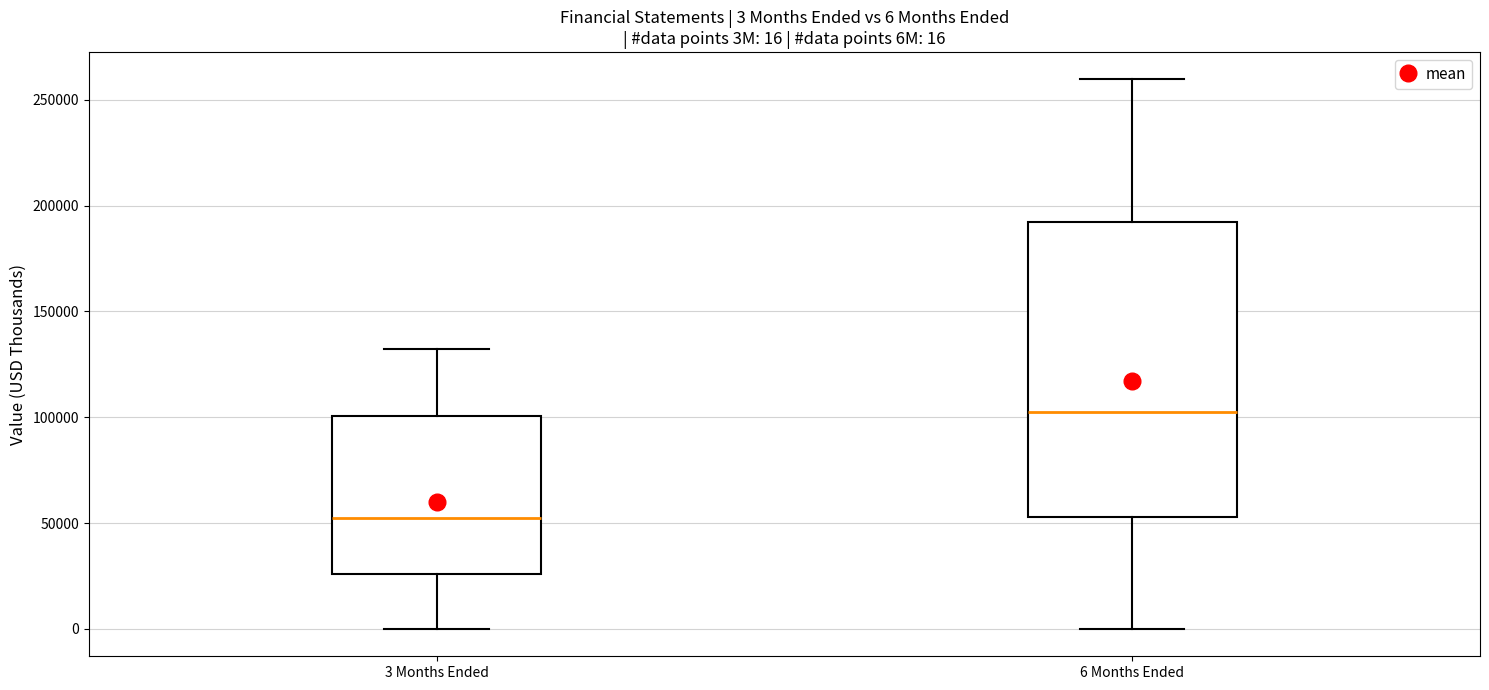

Which box has the highest median line?

6 Months Ended